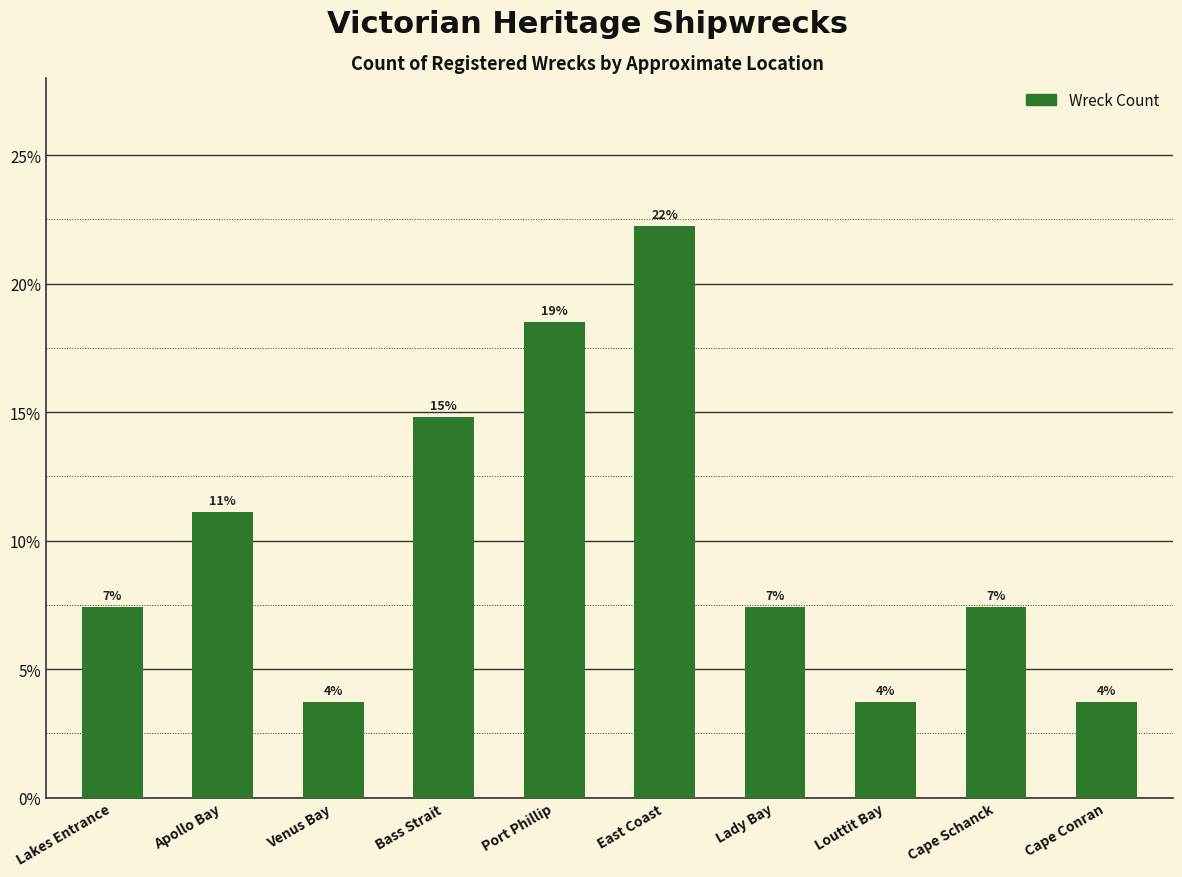

List the labels in order of value, smallest first.

Venus Bay, Louttit Bay, Cape Conran, Lakes Entrance, Lady Bay, Cape Schanck, Apollo Bay, Bass Strait, Port Phillip, East Coast